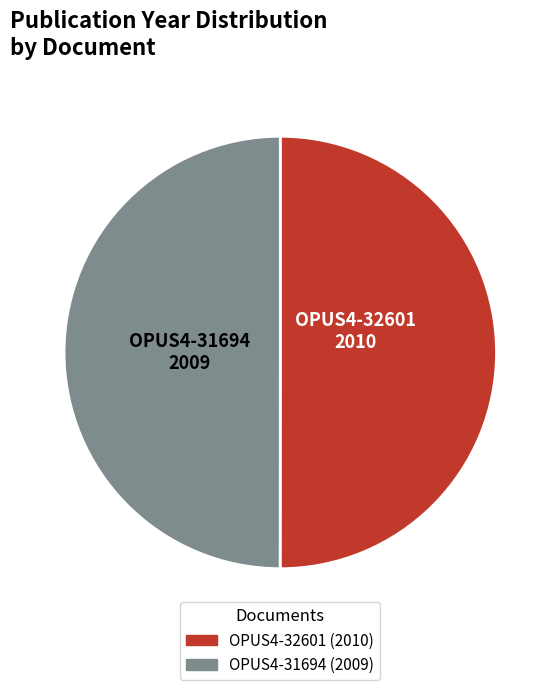

Count the number of slices in the pie.

2